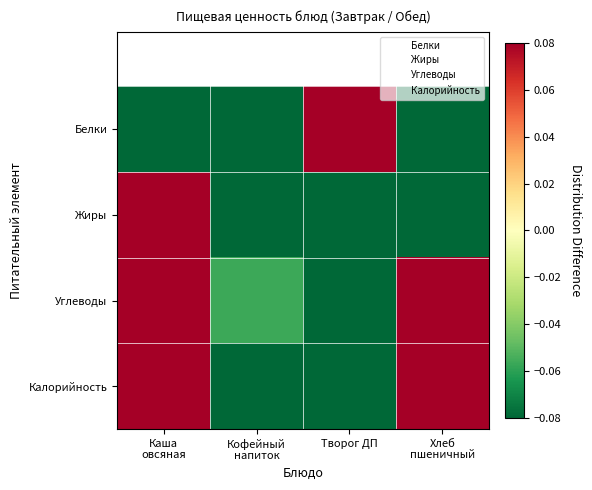

Is it true that Углеводы equals 1.3 at Хлеб
пшеничный?

False